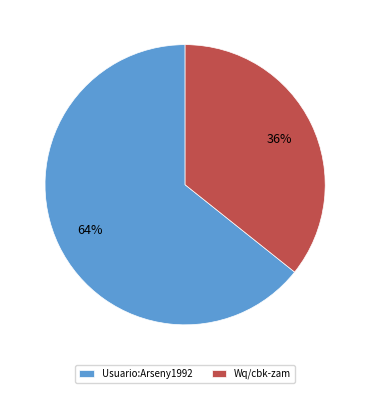

To the nearest percent, what portion does Usuario:Arseny1992 represent?

64%